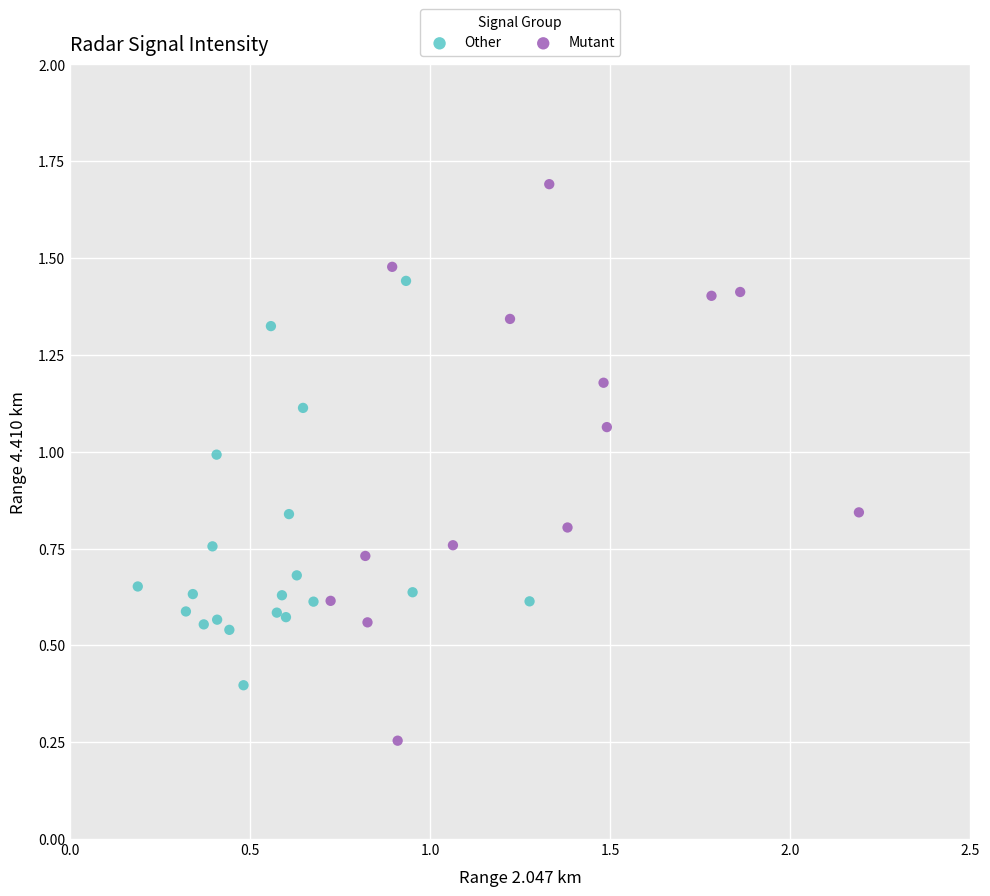

Which series contains the lowest Y value?

Mutant